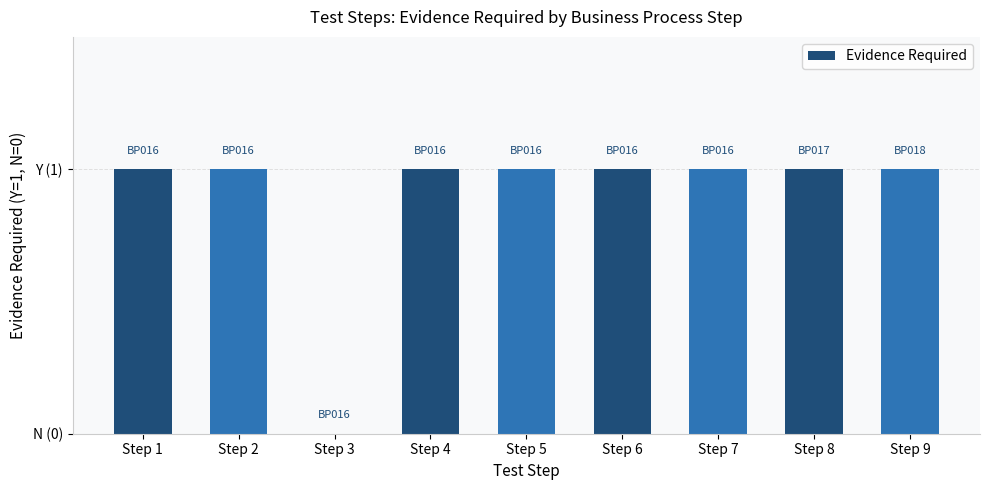

What is the change in value from Step 1 to Step 3?

-1